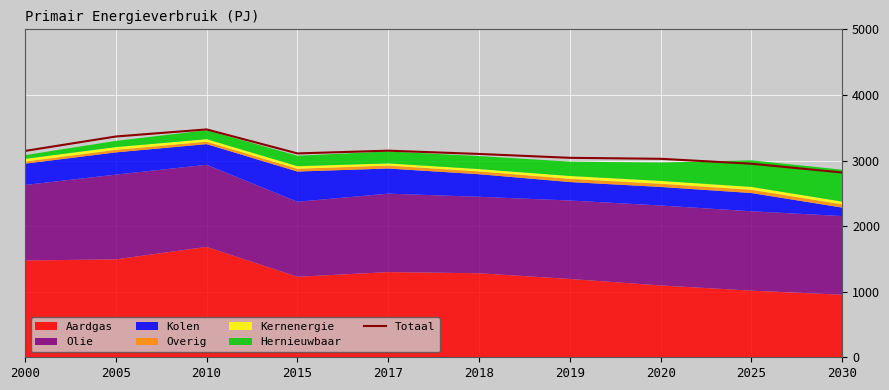

What value does the data have at 2010, to the nearest 10?

3470